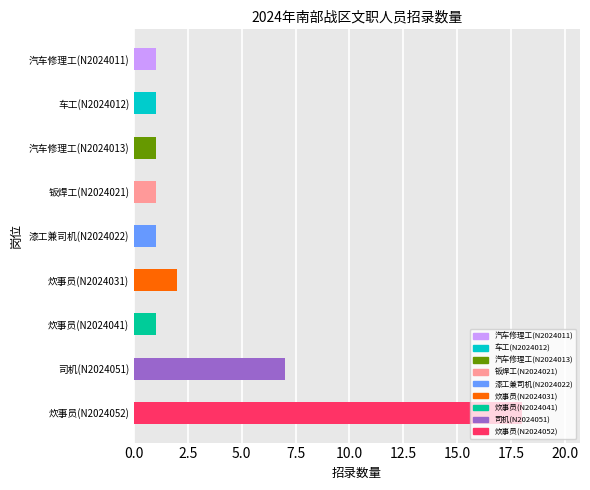

What is the minimum value shown in the chart?

1